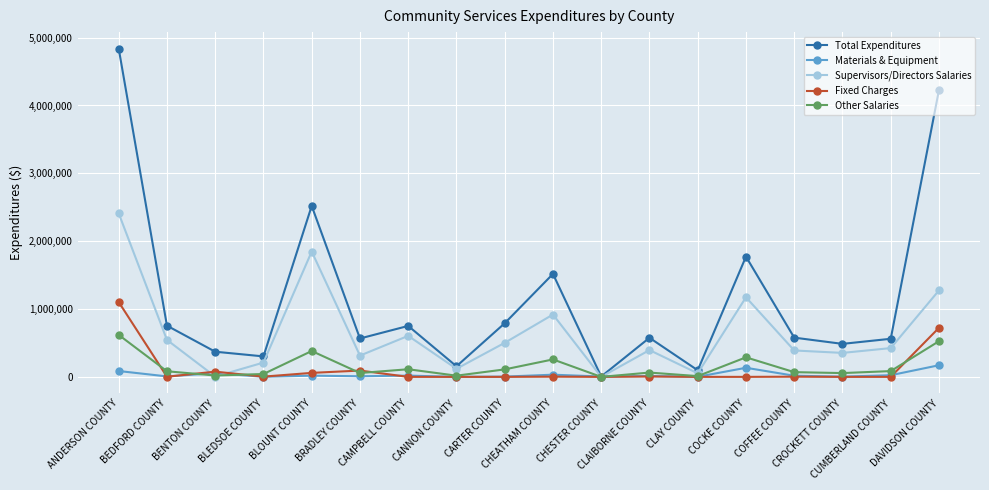

Rank the series by their maximum value, from lowest to highest.

Materials & Equipment, Other Salaries, Fixed Charges, Supervisors/Directors Salaries, Total Expenditures